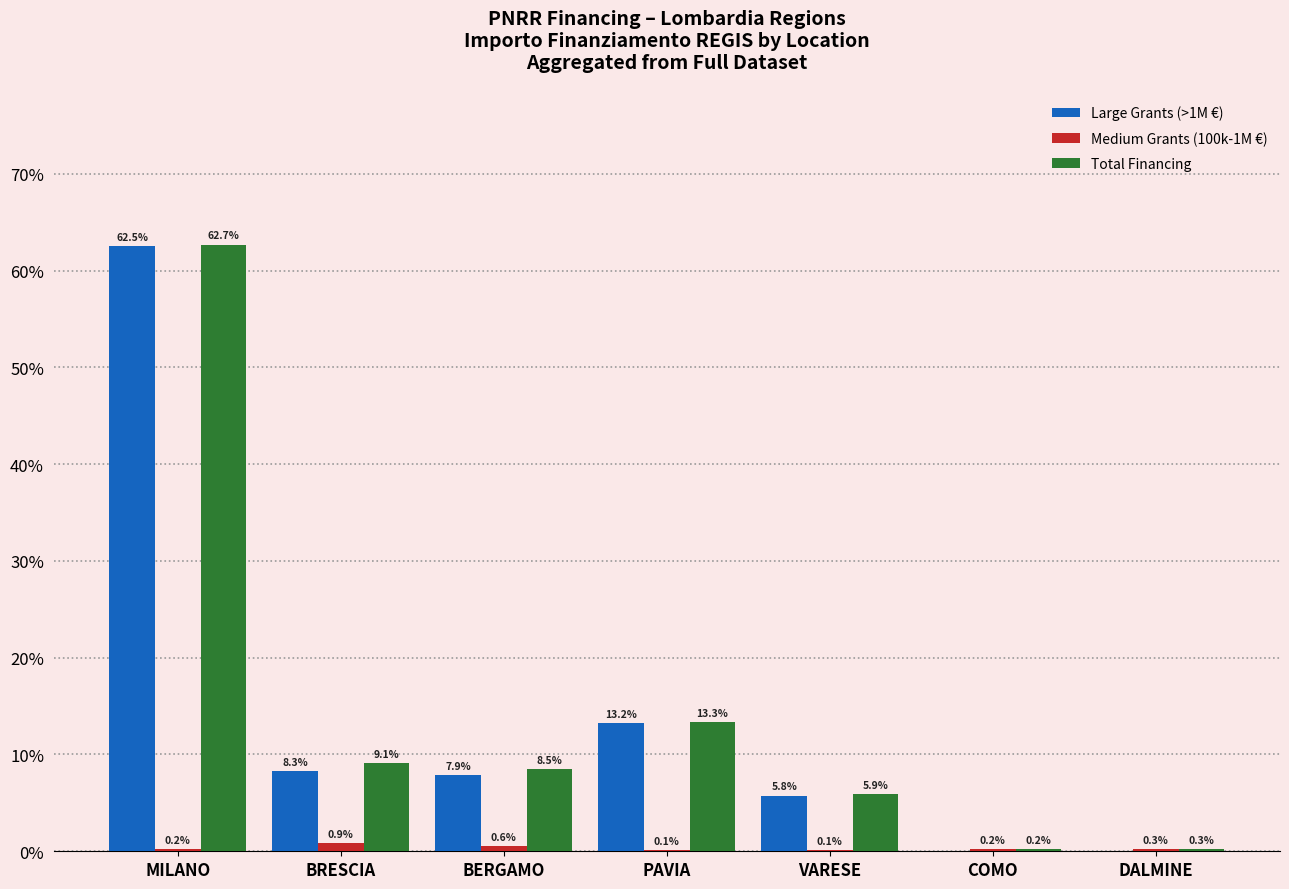

The Total Financing series shows 12.2 at BERGAMO. True or false?

False